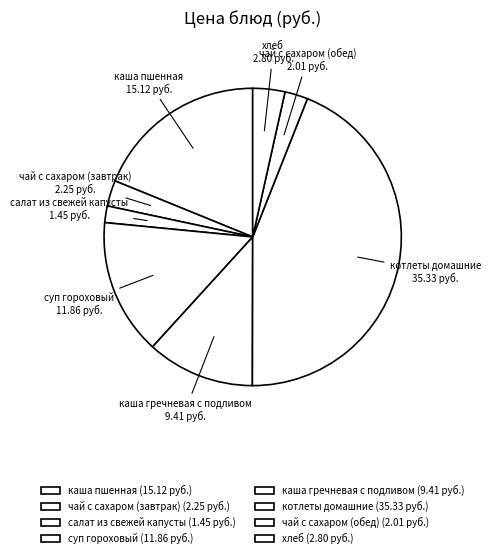

How many segments does this pie chart have?

8